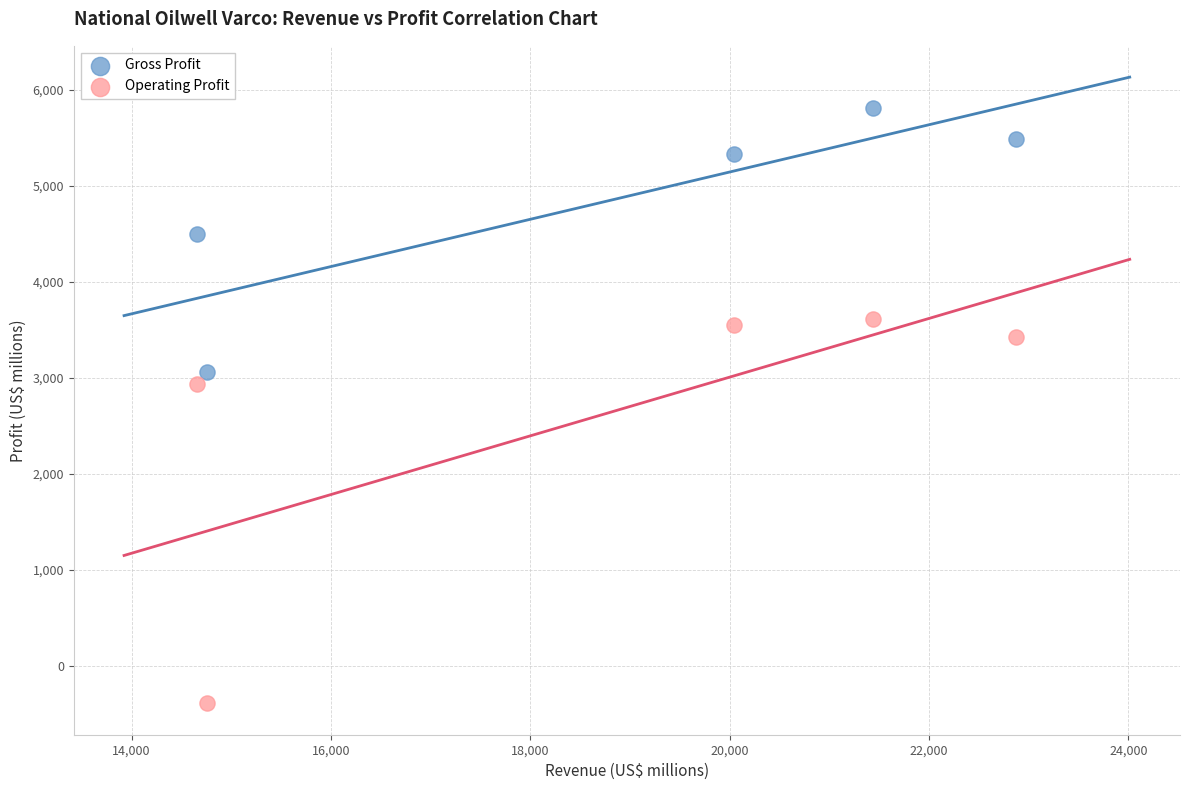

Which series reaches the maximum Y coordinate?

Gross Profit